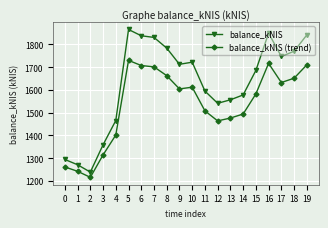

What are all the series names shown in the legend?

balance_kNIS, balance_kNIS (trend)